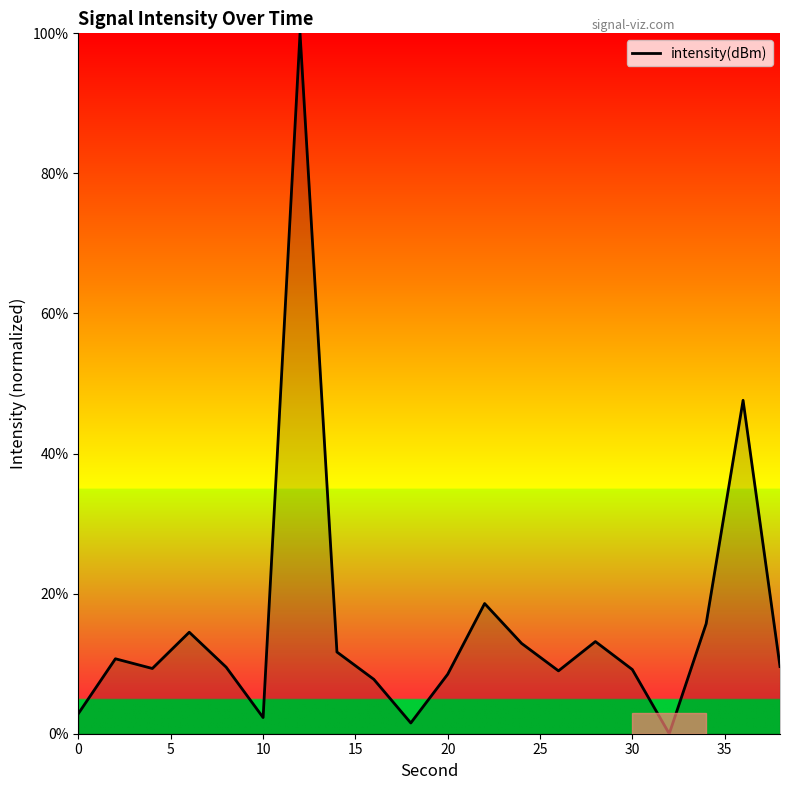

What is the maximum value shown in the chart?

100.0